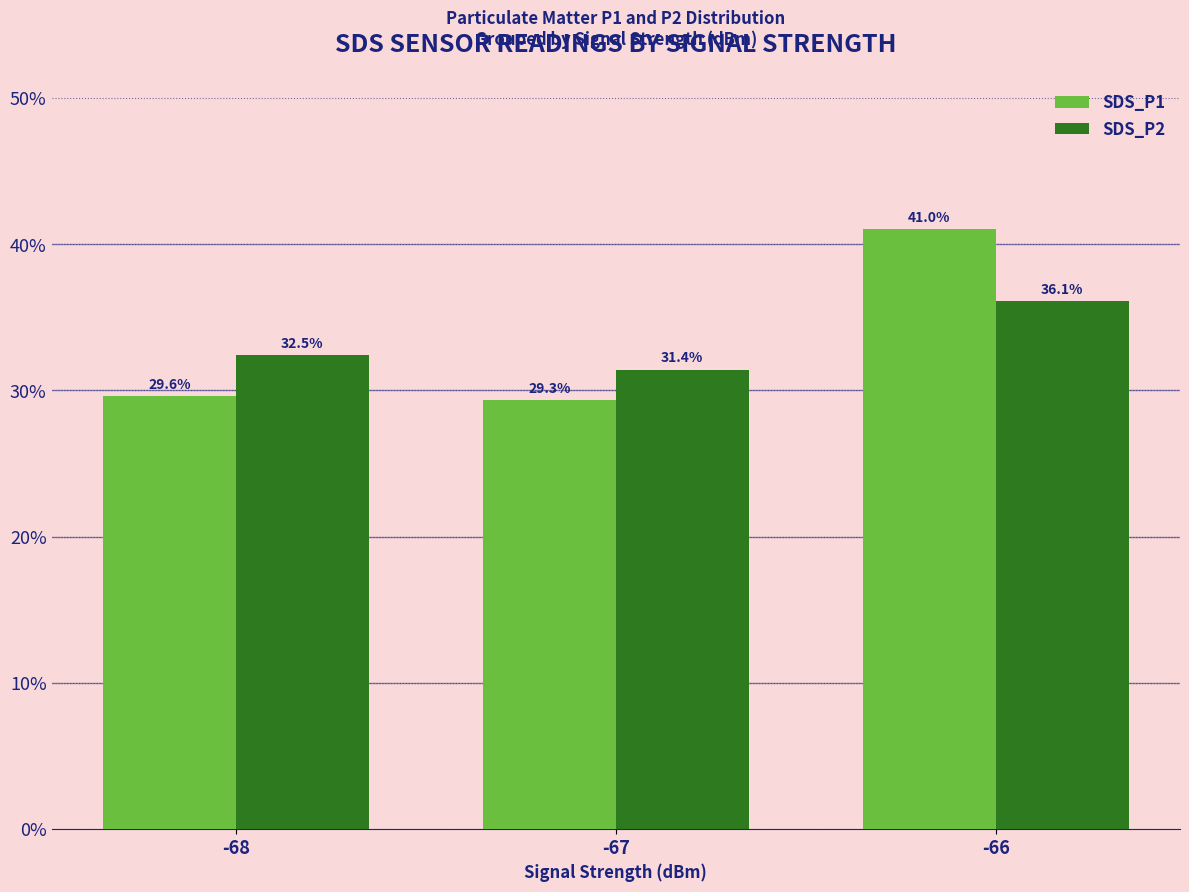

What is the difference between the SDS_P1 values at -66 and -68?

11.4